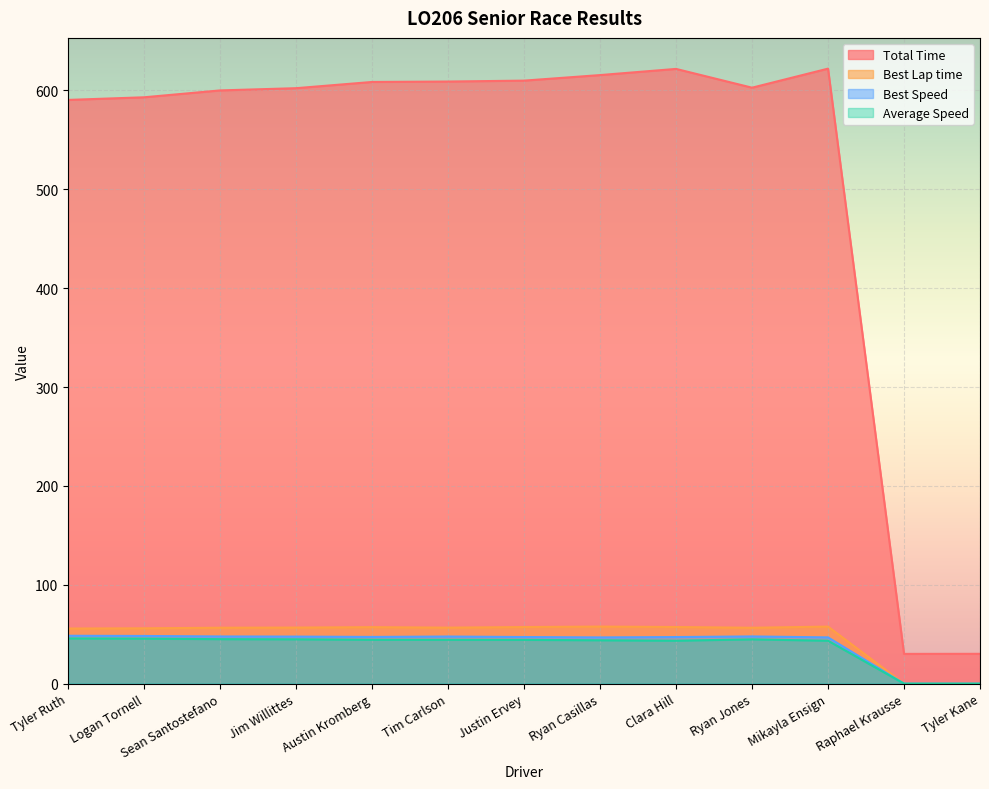

How many lines are shown in the chart?

4